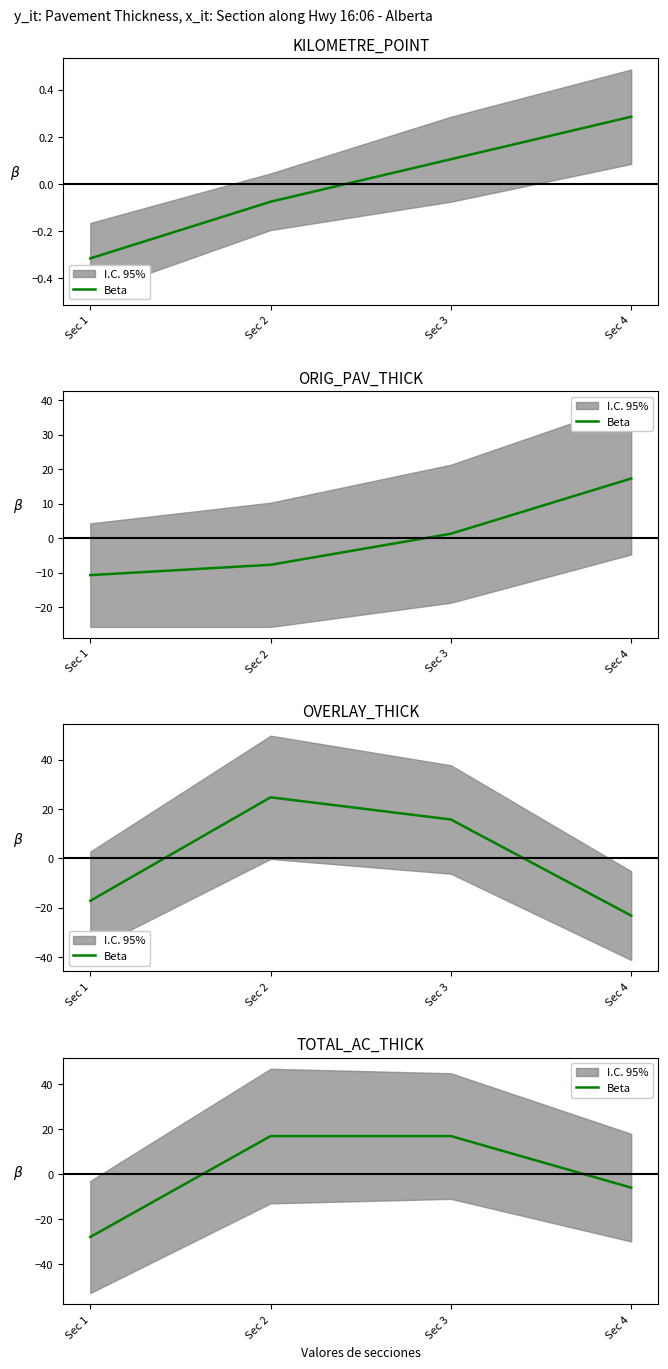

What is the difference between the values at Sec 1 and Sec 4?

22